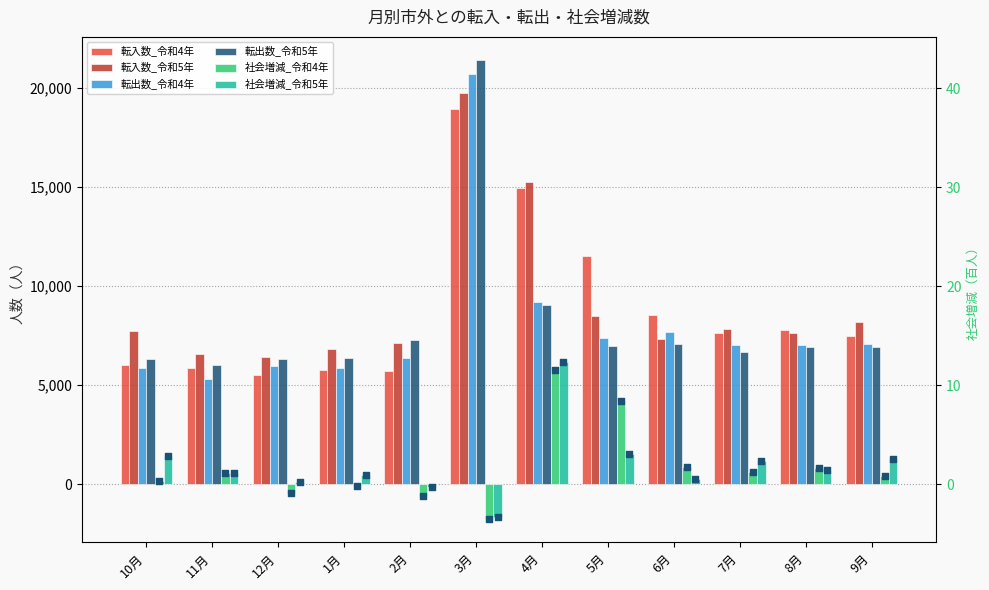

What are all the series names shown in the legend?

転入数_令和4年, 転入数_令和5年, 転出数_令和4年, 転出数_令和5年, 社会増減_令和4年, 社会増減_令和5年